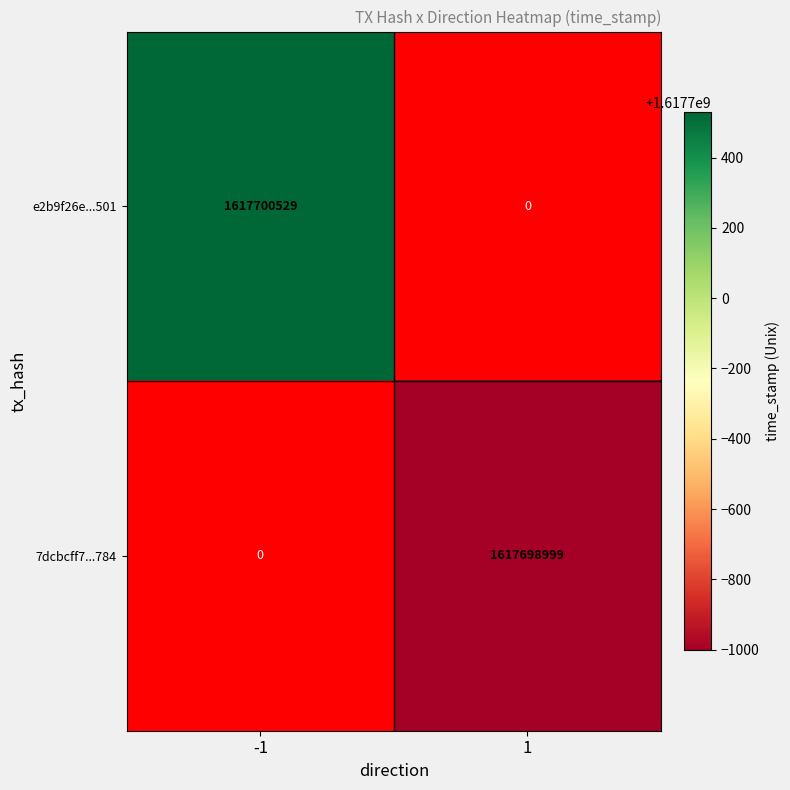

Rank the series by their maximum value, from highest to lowest.

e2b9f26e33295c04dca3a9ba658aeaa74e49501, 7dcbcff758bc4fe8ae650e88a7b203e3980b784